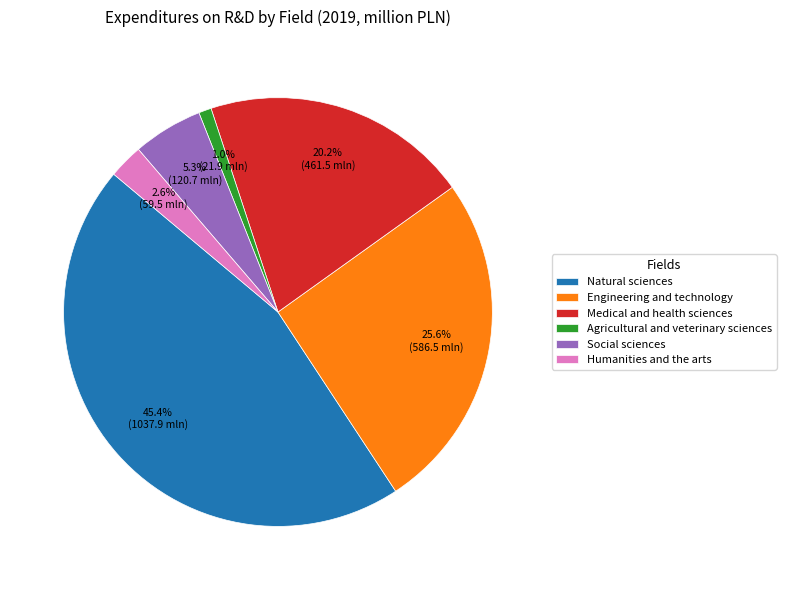

Is the sum of Humanities and the arts and Engineering and technology greater than half?

No